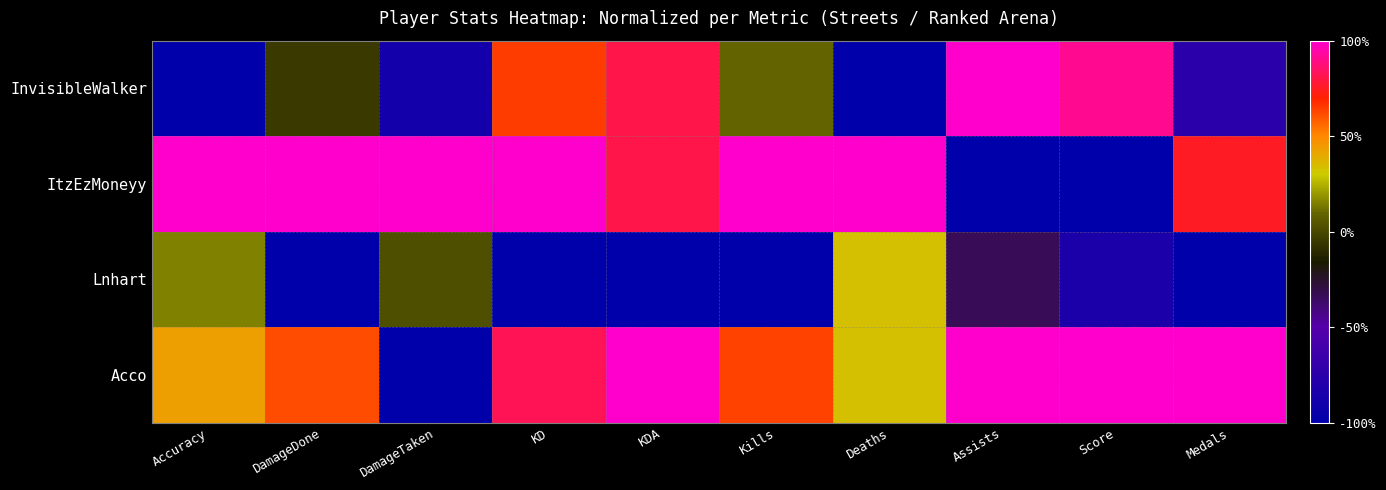

Reading right to left, extract all data points from this chart.

InvisibleWalker: Medals=-0.8	Score=0.9	Assists=1.0	Deaths=-1.0	Kills=0.1	KDA=0.8	KD=0.6	DamageTaken=-0.9	DamageDone=-0.1	Accuracy=-1.0
ItzEzMoneyy: Medals=0.8	Score=-1.0	Assists=-1.0	Deaths=1.0	Kills=1.0	KDA=0.8	KD=1.0	DamageTaken=1.0	DamageDone=1.0	Accuracy=1.0
Lnhart: Medals=-1.0	Score=-0.8	Assists=-0.3	Deaths=0.3	Kills=-1.0	KDA=-1.0	KD=-1.0	DamageTaken=0.0	DamageDone=-1.0	Accuracy=0.2
Acco: Medals=1.0	Score=1.0	Assists=1.0	Deaths=0.3	Kills=0.6	KDA=1.0	KD=0.8	DamageTaken=-1.0	DamageDone=0.6	Accuracy=0.4